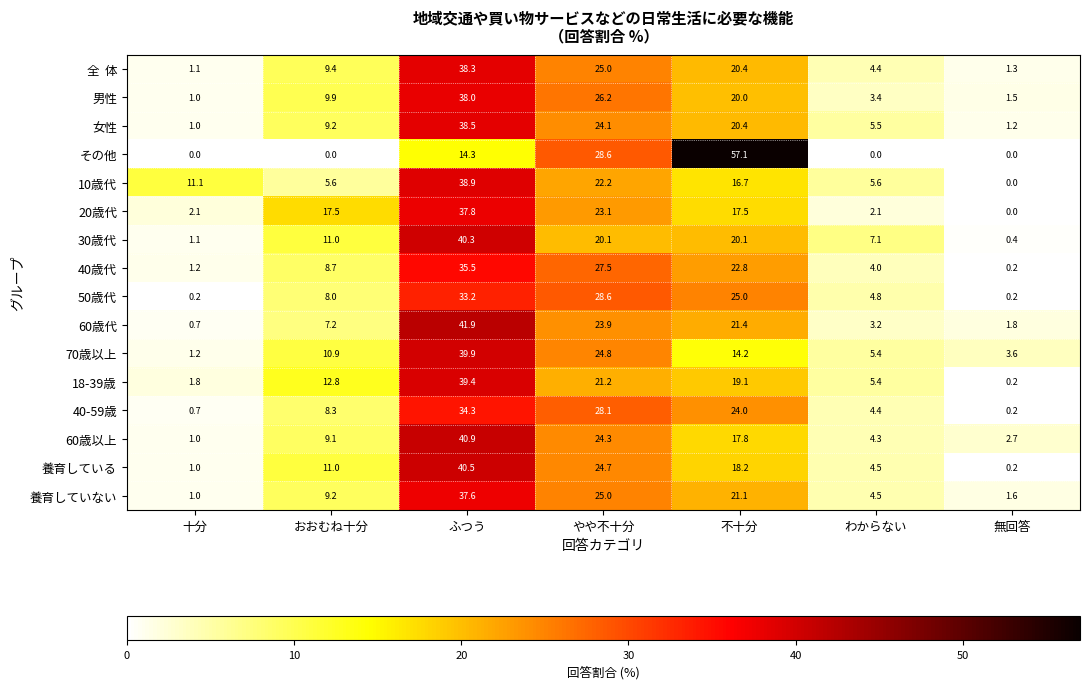

Which series changed the most between ふつう and わからない?

60歳代